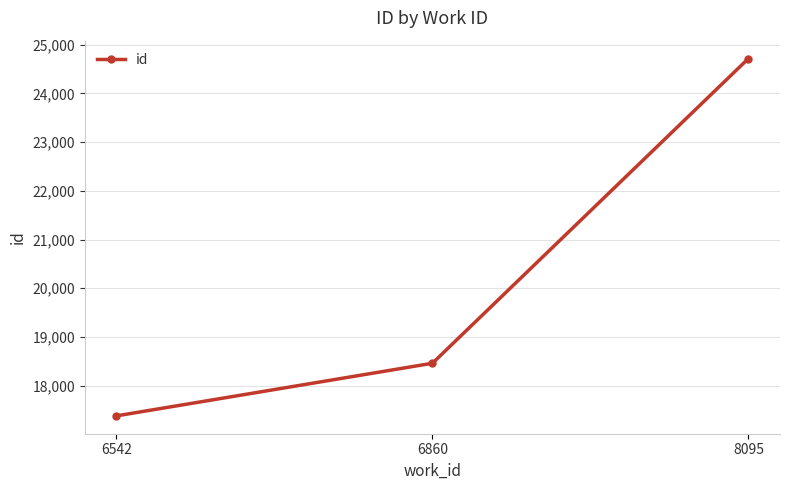

What is the change in value from 6542 to 6860?

+1080